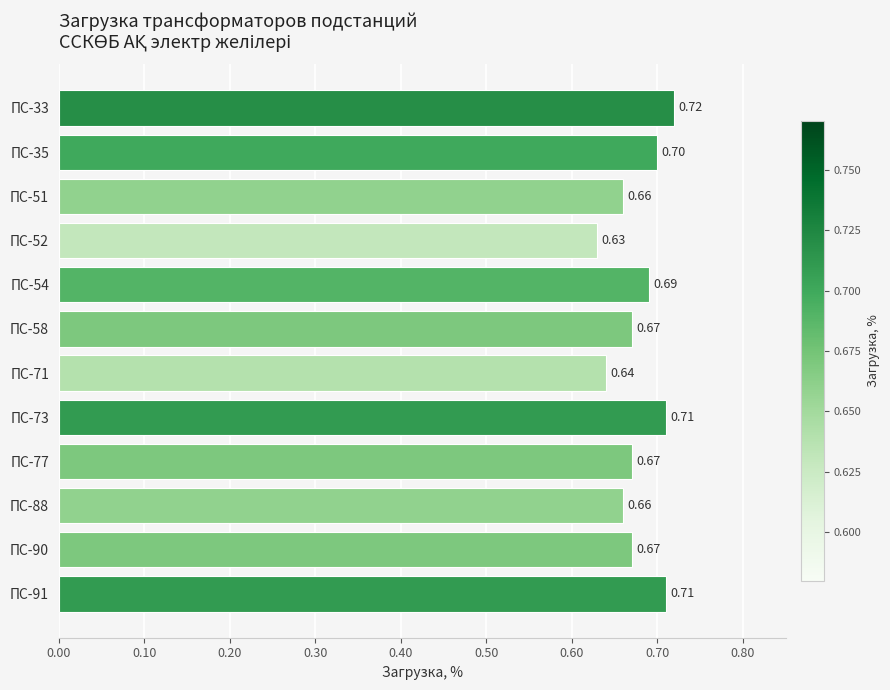

What is the sum of the values at ПС-54 and ПС-33?

1.4